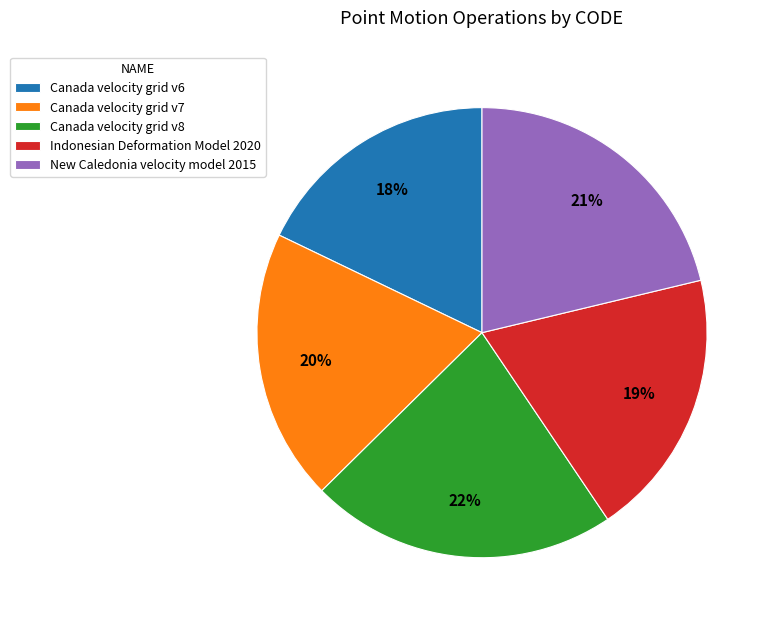

Does New Caledonia velocity model 2015 represent more than half of the total?

No